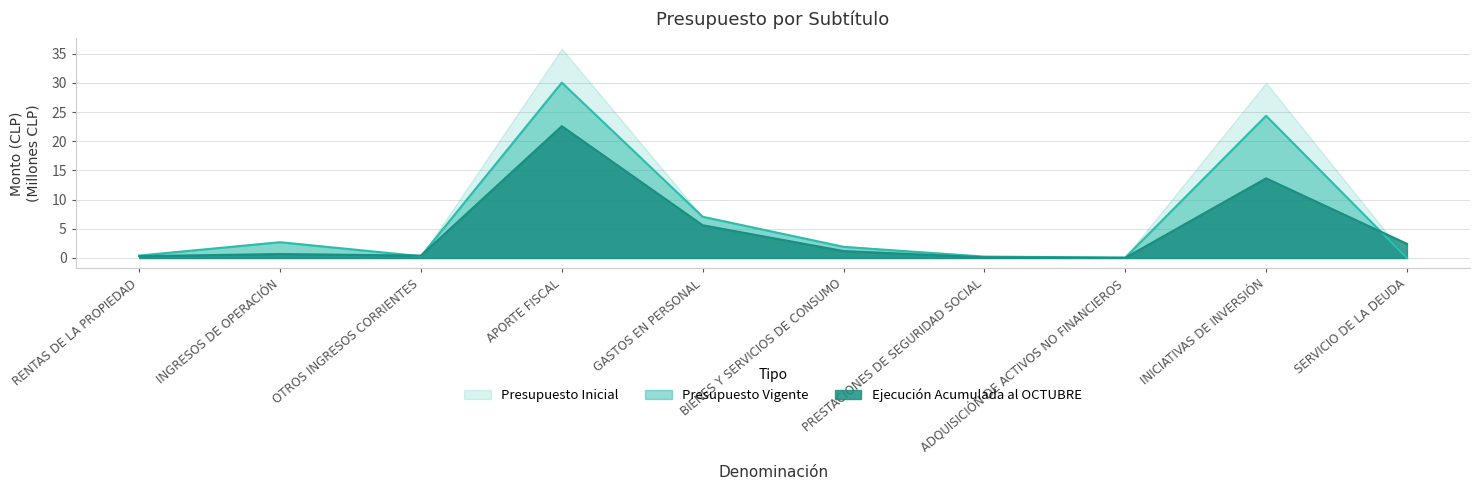

After their last crossing, which series has the higher values: Presupuesto Inicial or Ejecución Acumulada al OCTUBRE?

Ejecución Acumulada al OCTUBRE